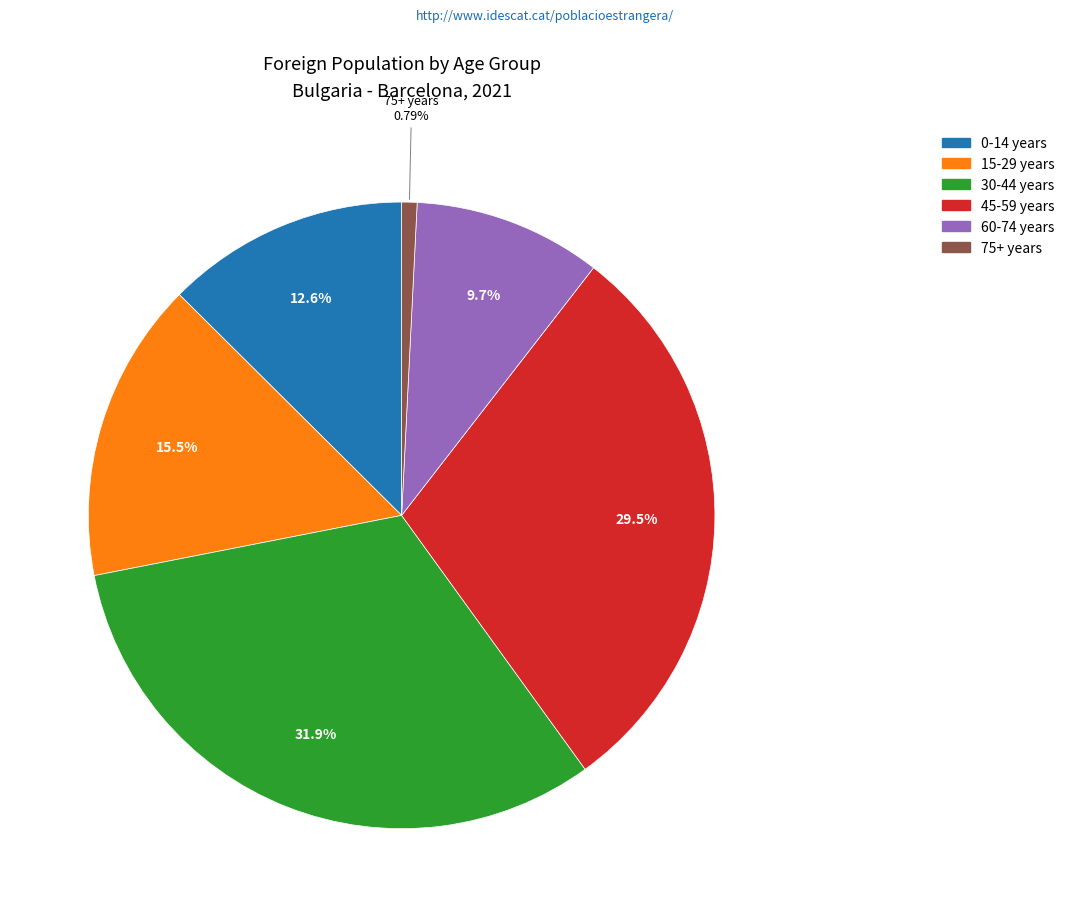

Is there a majority slice in this chart?

No